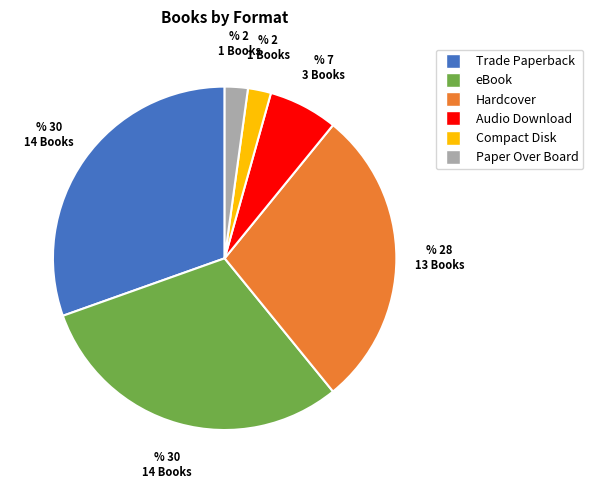

Does Paper Over Board account for over 50% of the chart?

No